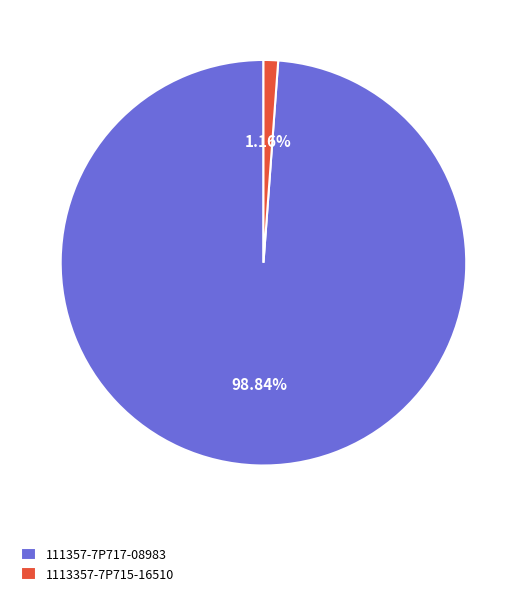

Which category has the smallest portion of the pie?

1113357-7P715-16510